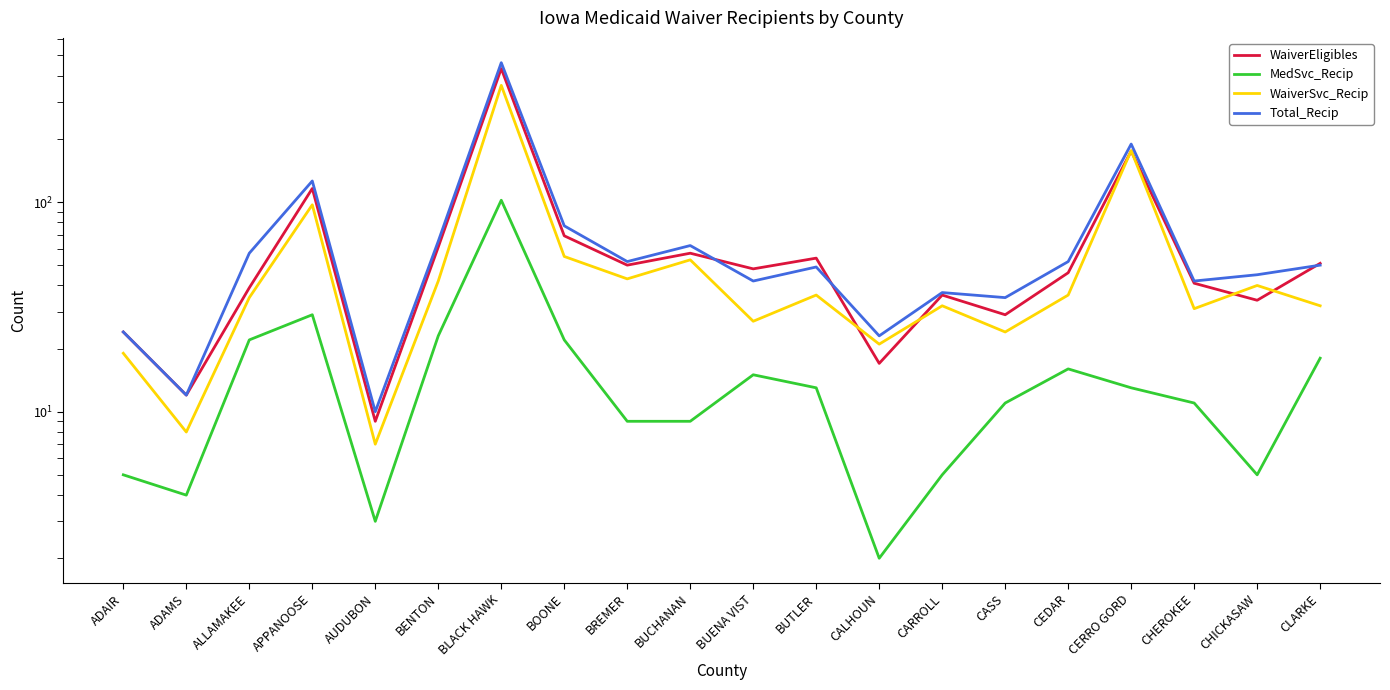

At which label is WaiverEligibles closest to 221?

CERRO GORD